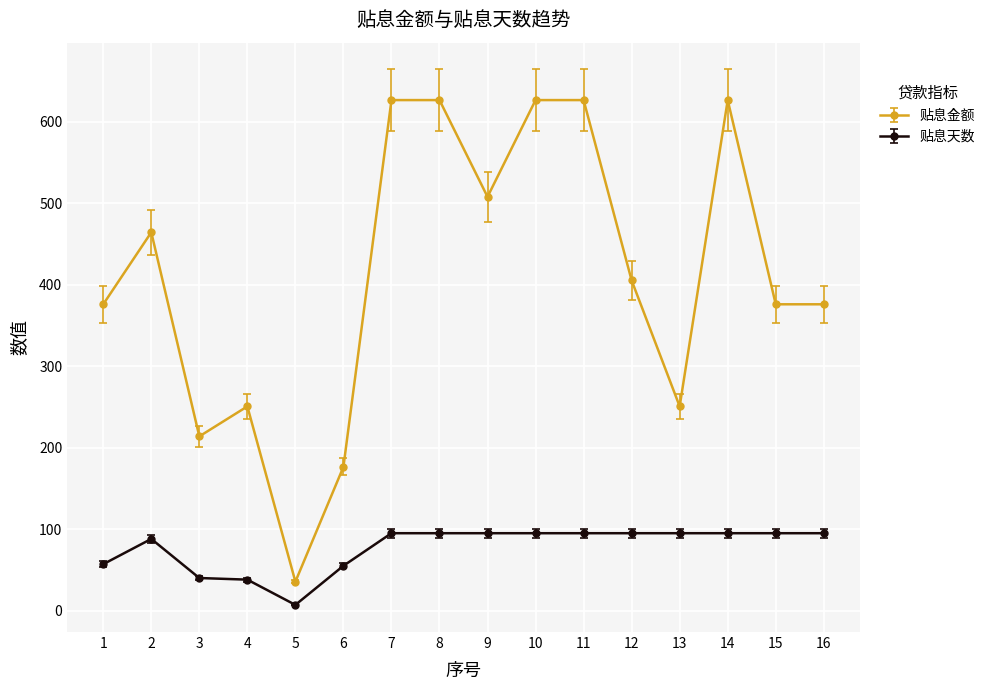

At which category does 贴息金额 reach its first local valley?

3